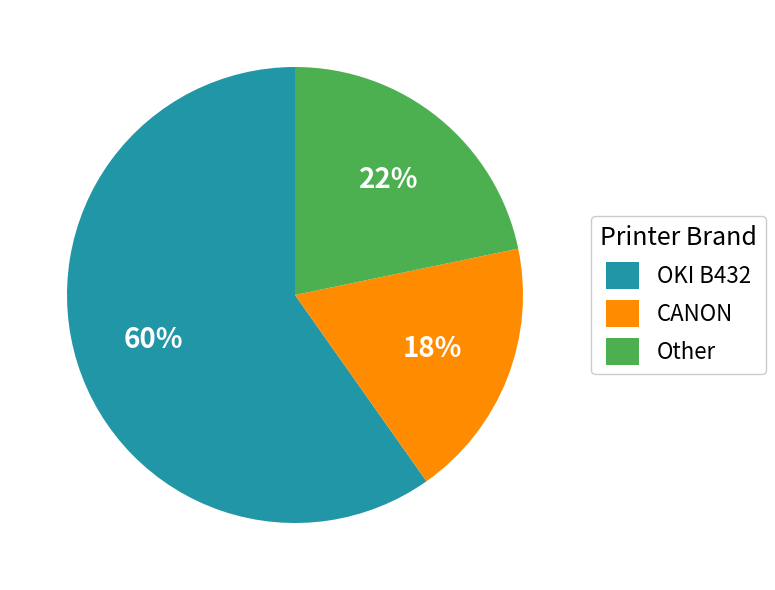

To the nearest percent, what is the combined percentage of Other and CANON?

40%